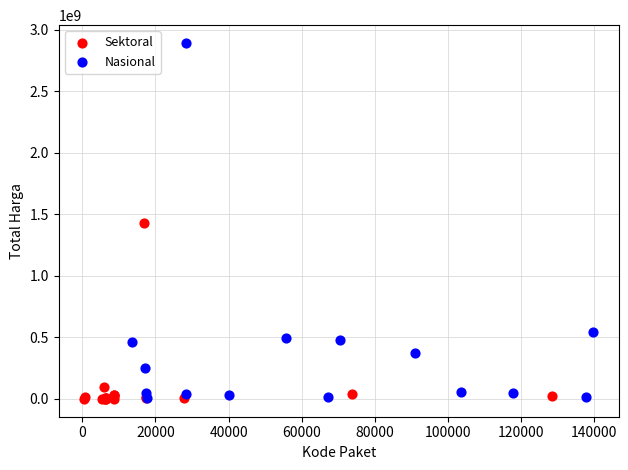

Which series contains the highest Y value?

Nasional